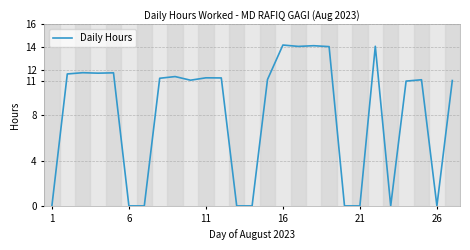

What is the difference between the maximum and minimum values?

14.2